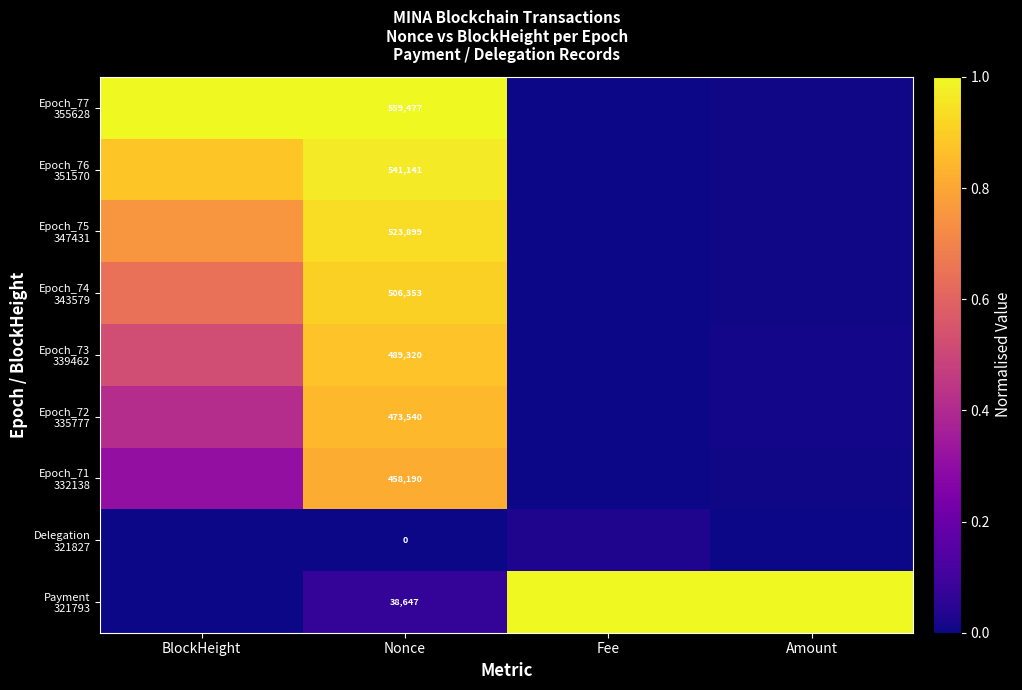

At which category is the sum across all series the highest?

Nonce